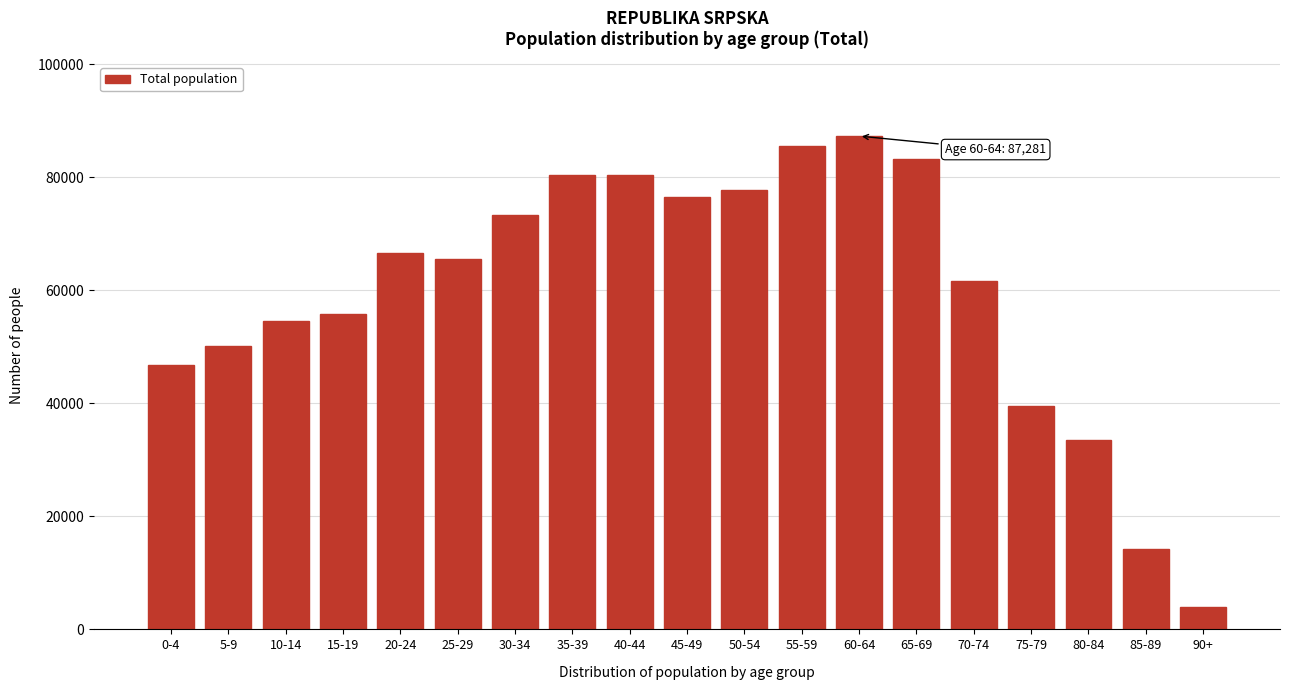

What value does the data have at 60-64?

87281